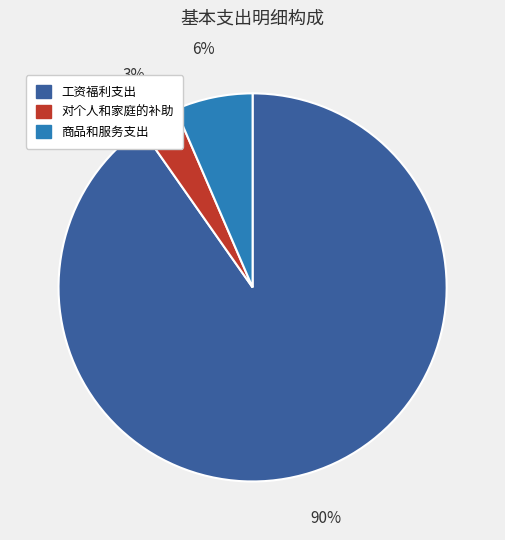

Does any single category account for the majority?

Yes